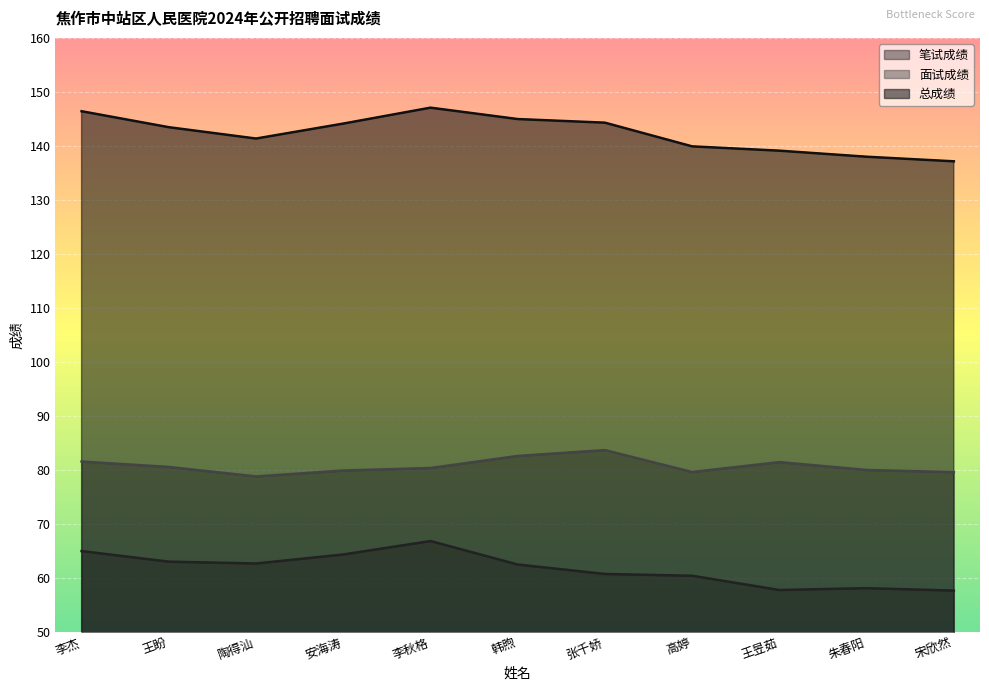

Which category has the highest value in the 总成绩 series?

李秋格